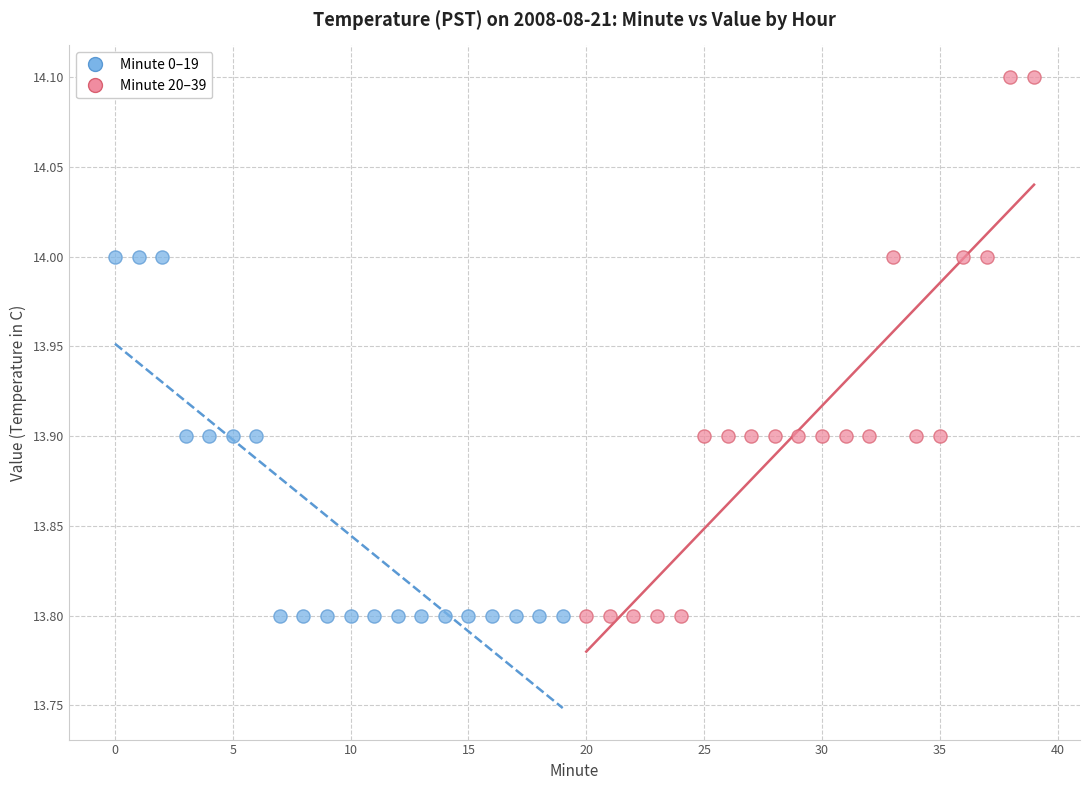

Which series contains the highest Y value?

Minute 20–39